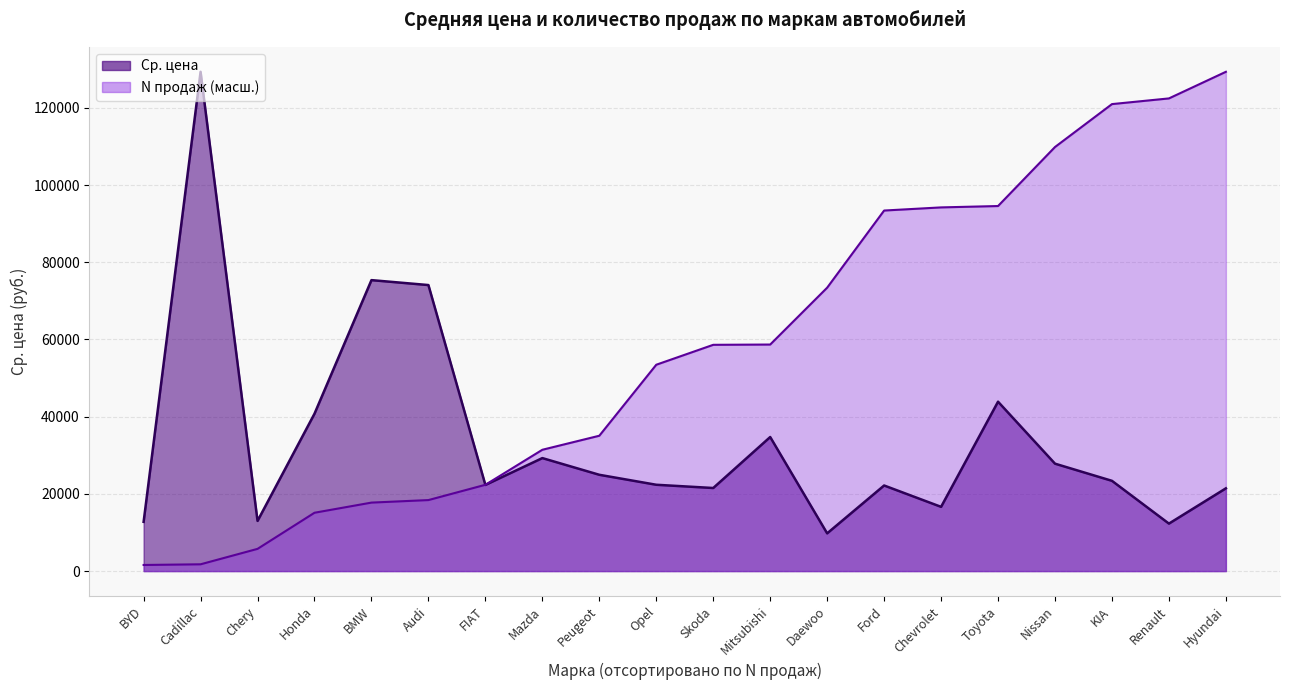

The value at Honda is 8634.4. True or false?

False